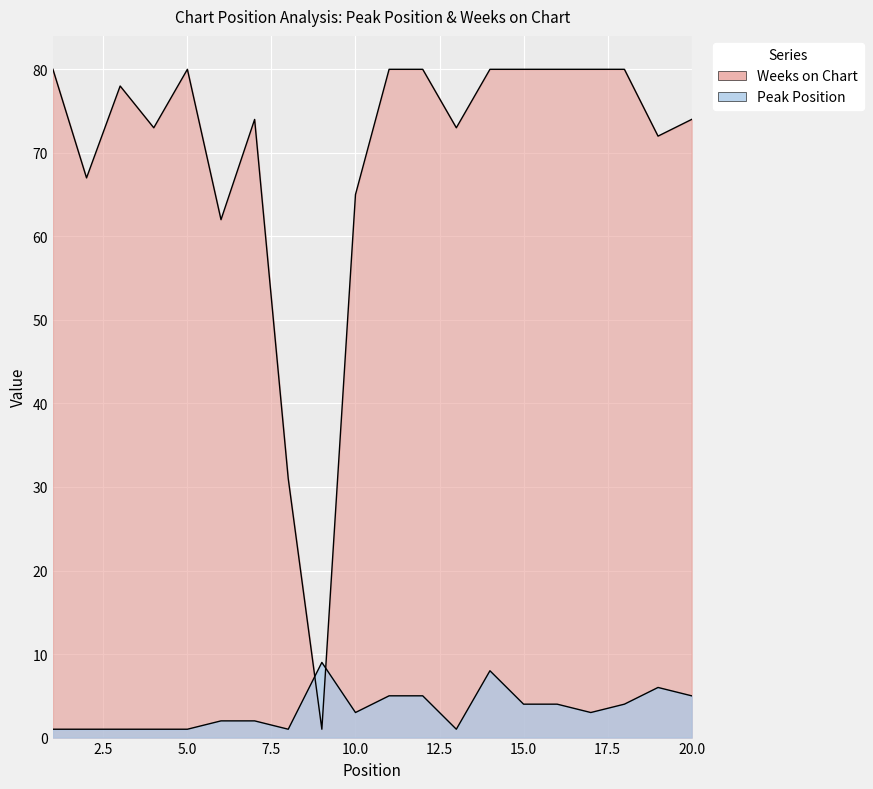

What is the difference between the second highest and minimum values in the Weeks on Chart series?

79